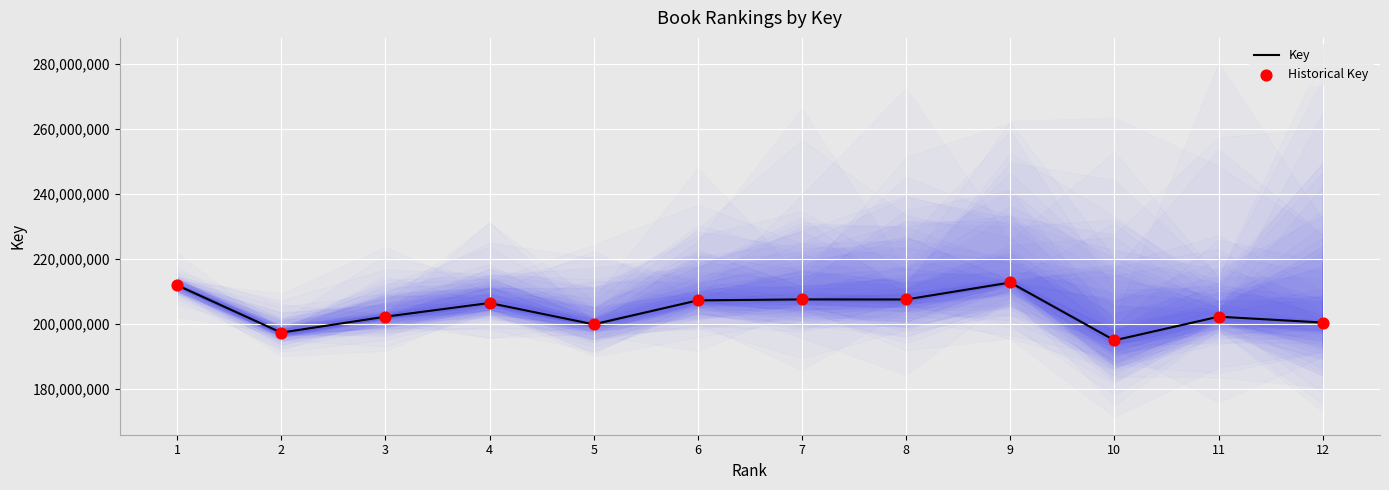

Which series reaches the maximum Y coordinate?

Key